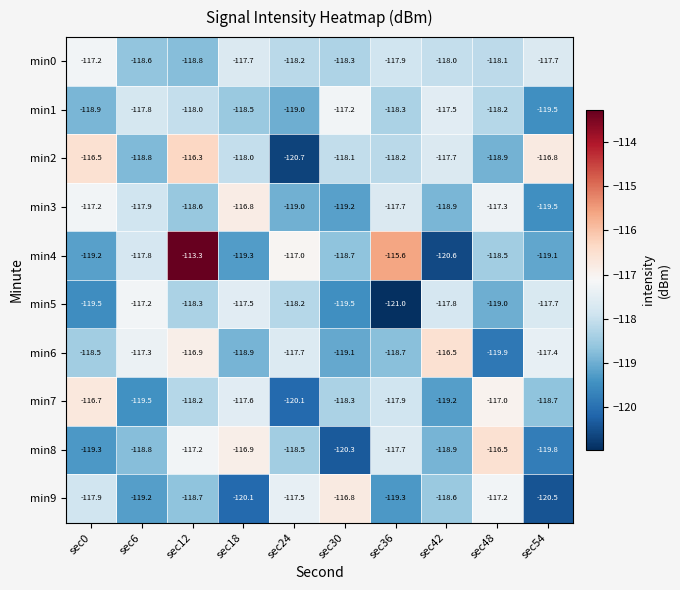

What is the difference between the min5 values at sec48 and sec42?

1.2